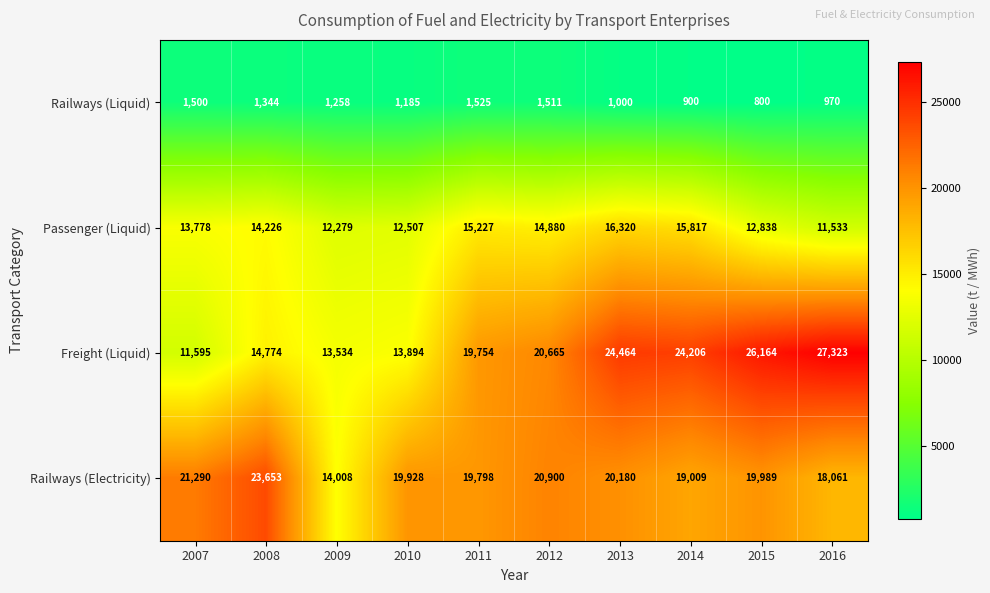

Rank the series at 2015 from highest to lowest value.

Freight (Liquid), Railways (Electricity), Passenger (Liquid), Railways (Liquid)